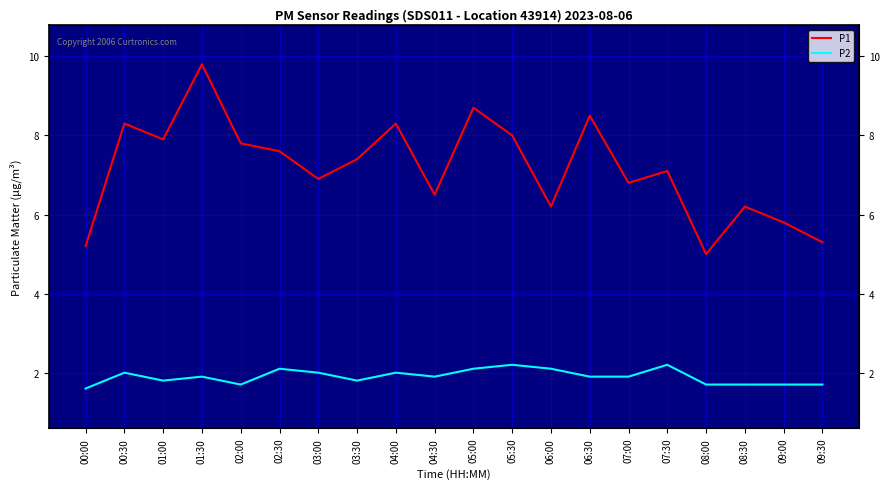

What is the lowest value of the P1 series?

5.0